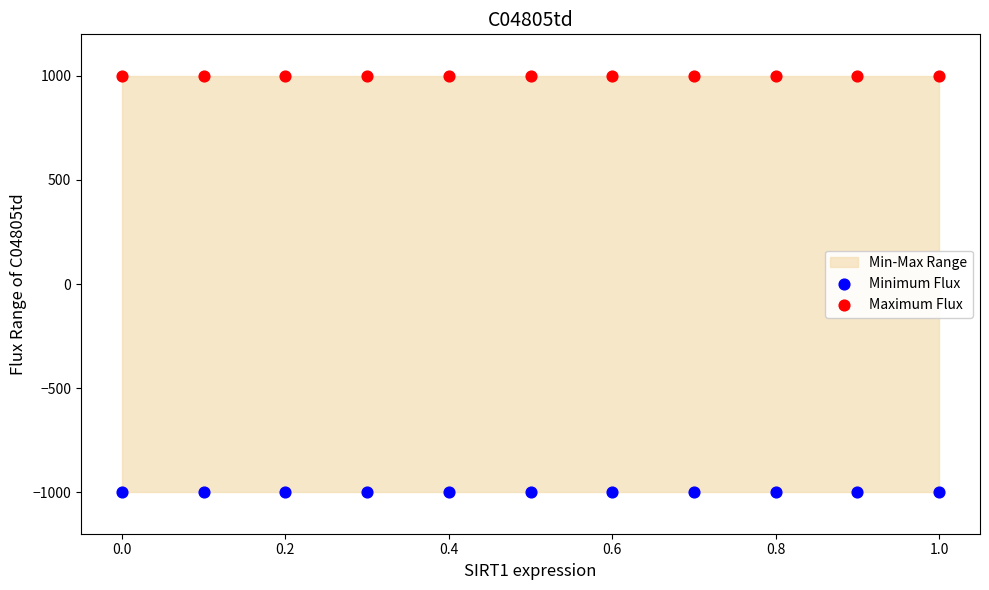

Which series reaches the maximum Y coordinate?

Maximum Flux